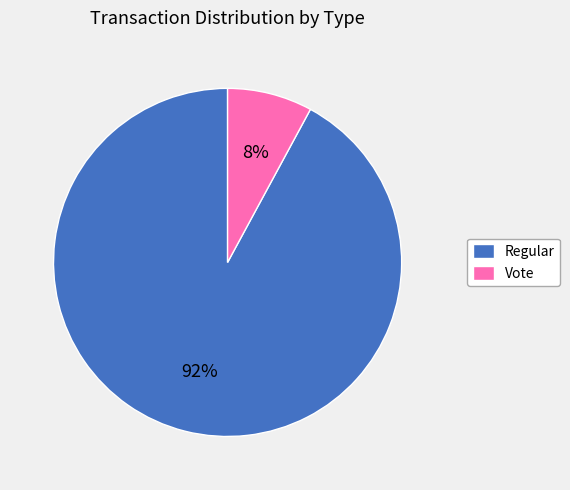

To the nearest percent, what is the average slice percentage?

50%